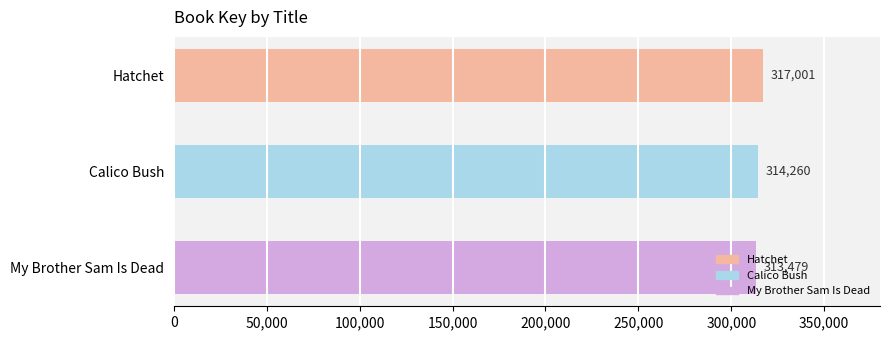

Is it true that the value at Calico Bush is 314260?

True